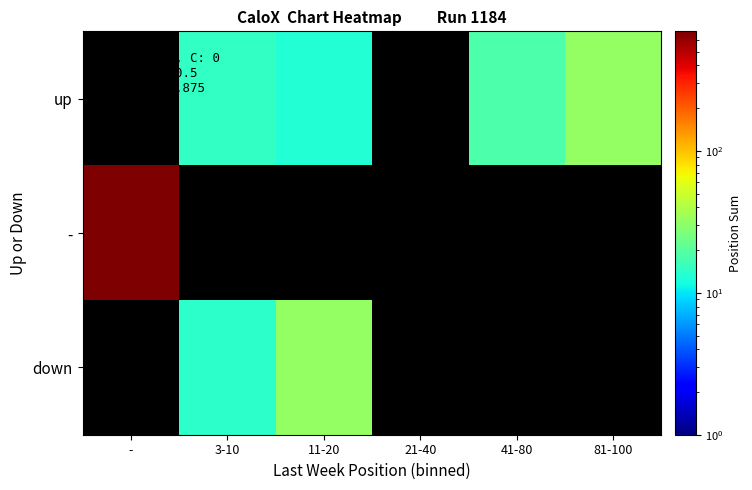

How many positive values does the up series have?

4